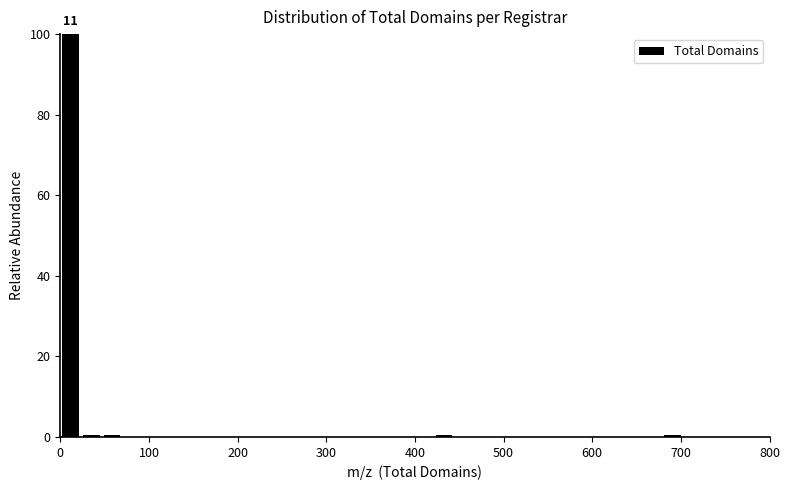

Around what value on the x-axis is the tallest bar? Give the approximate position of its centre, as read against the axis.

10